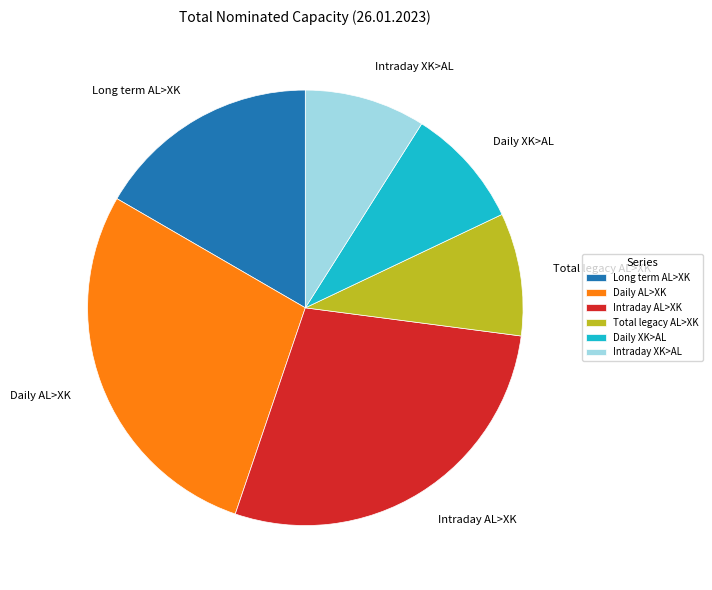

Between Daily XK>AL and Long term AL>XK, which is larger?

Long term AL>XK